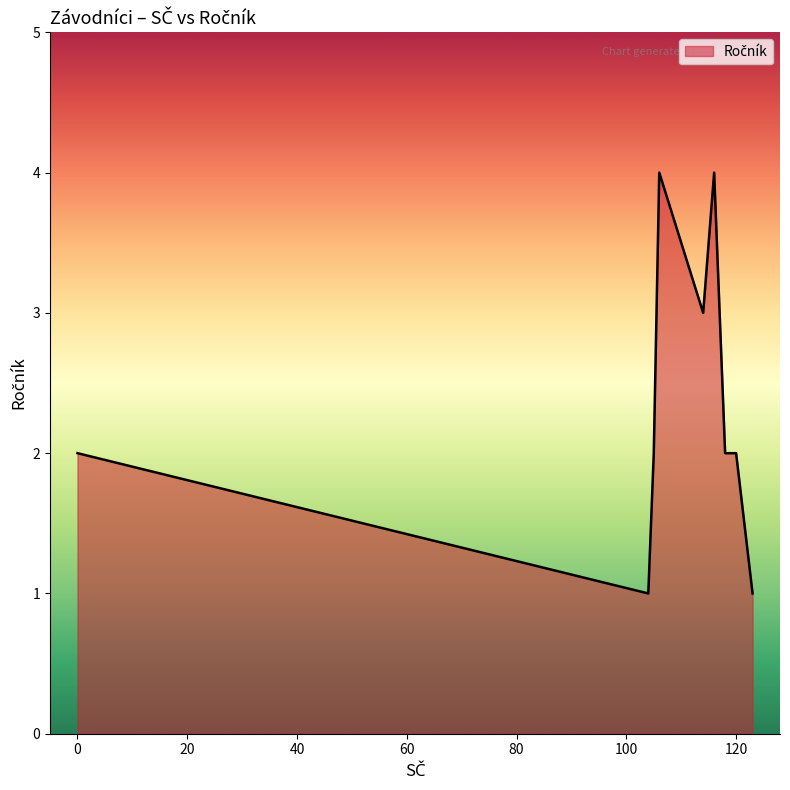

What is the difference between the maximum and minimum values?

3